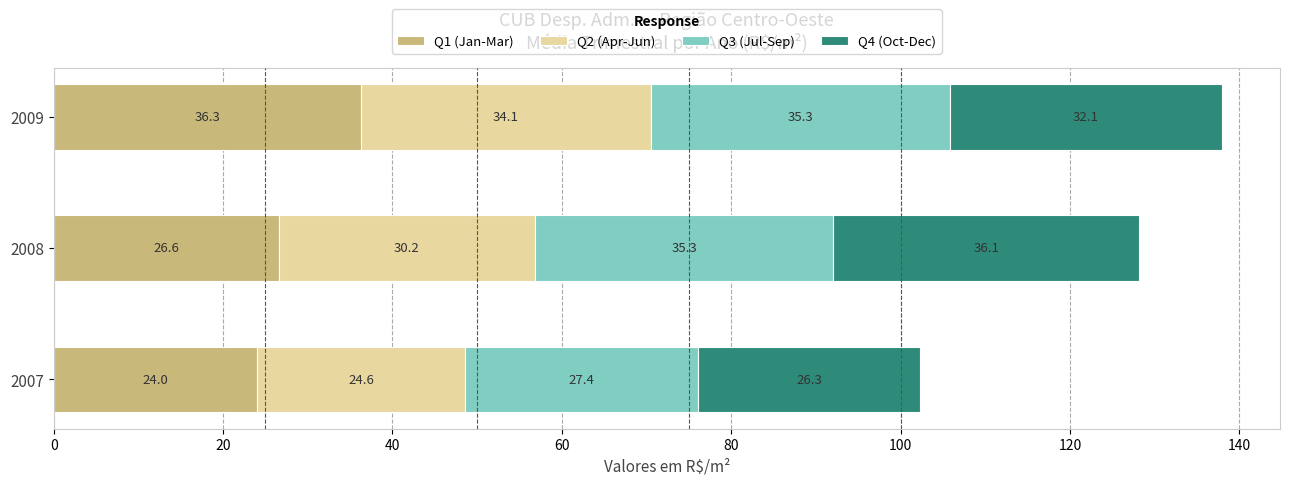

What is the approximate value of Q1 (Jan-Mar) at 2007?

24.0